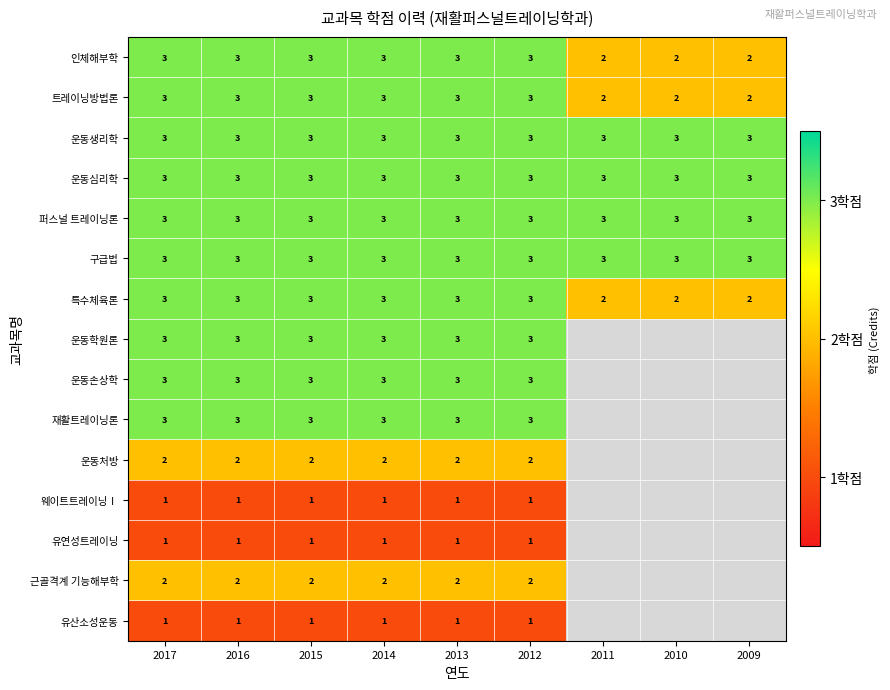

What is the highest value of the 트레이닝방법론 series?

3